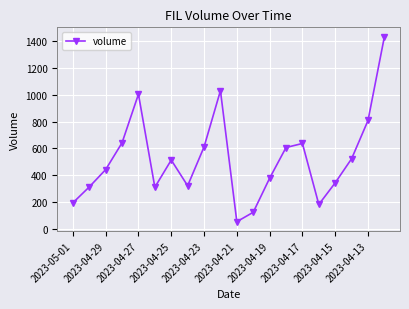

What is the value of the 19th point from the left?

808